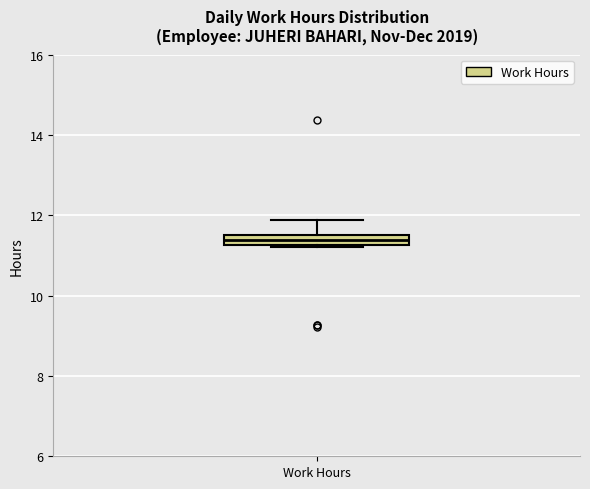

Where does the upper whisker of the box for Work Hours end on the y-axis? The values are not printed on the chart, so give them approximately, as read against the axis.

11.8